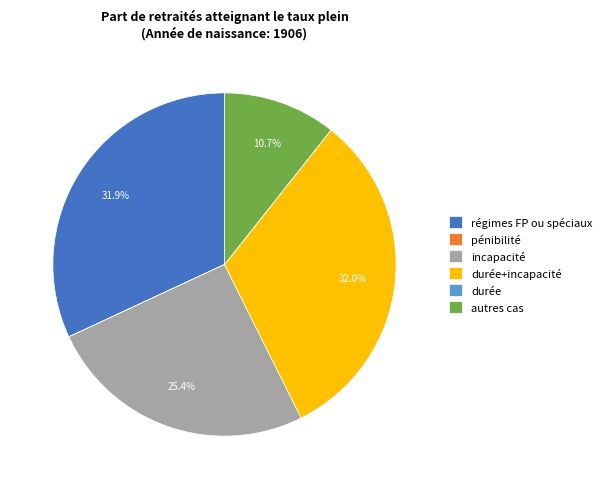

Is it true that autres cas is 11% of the pie?

True